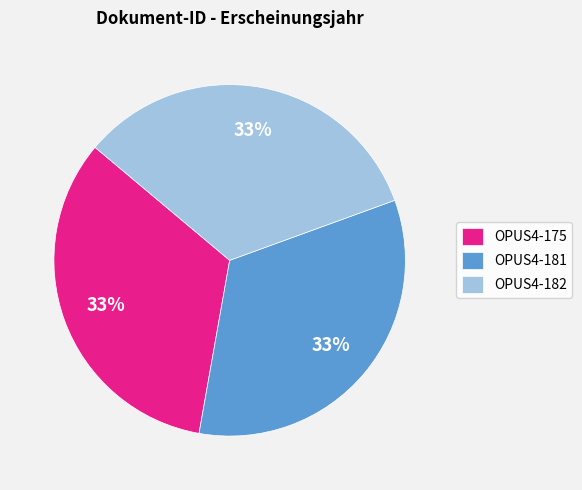

What is the ratio of the value at OPUS4-182 to the value at OPUS4-181?

1.0